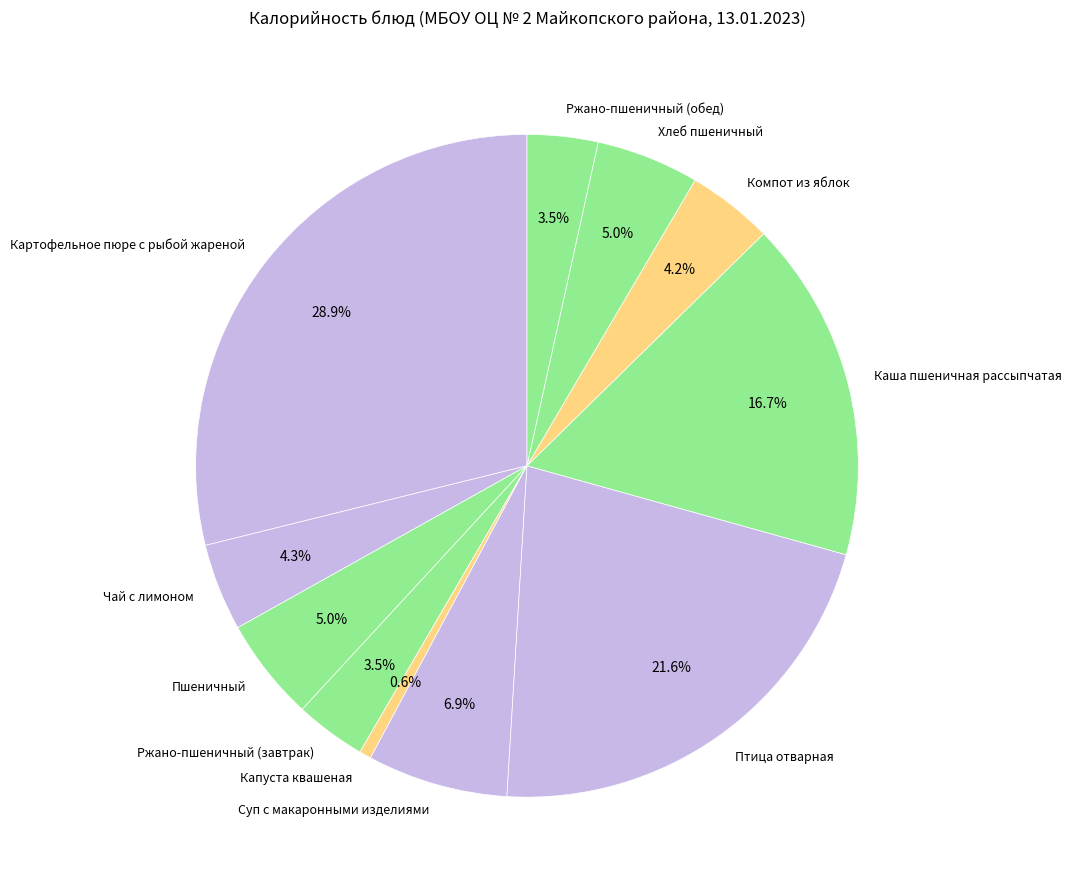

How many segments does this pie chart have?

11